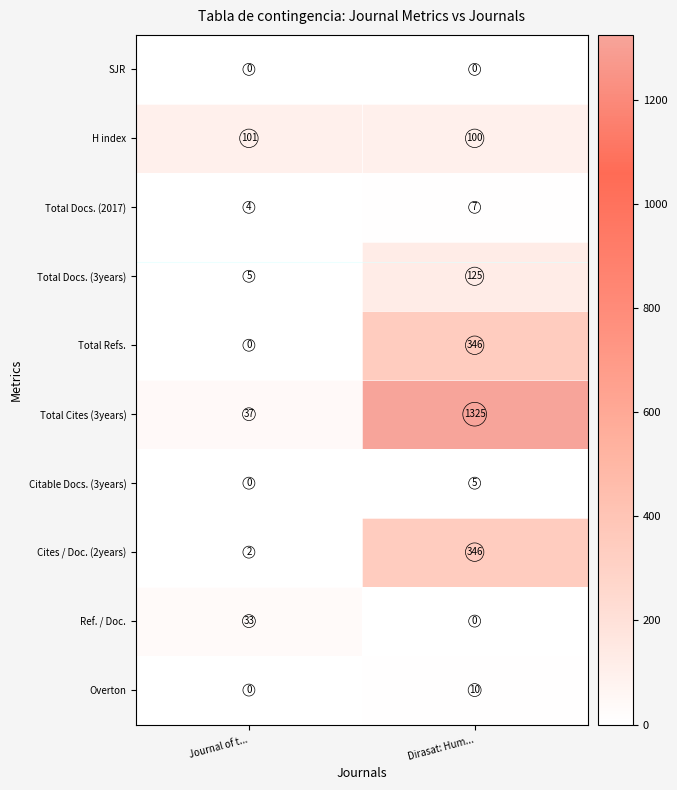

The Total Refs. series shows 456 at Dirasat: Hum.... True or false?

False